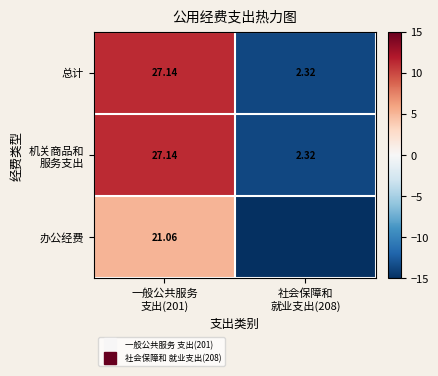

List the labels in order of 机关商品和 服务支出 value, largest first.

一般公共服务 支出(201), 社会保障和 就业支出(208)